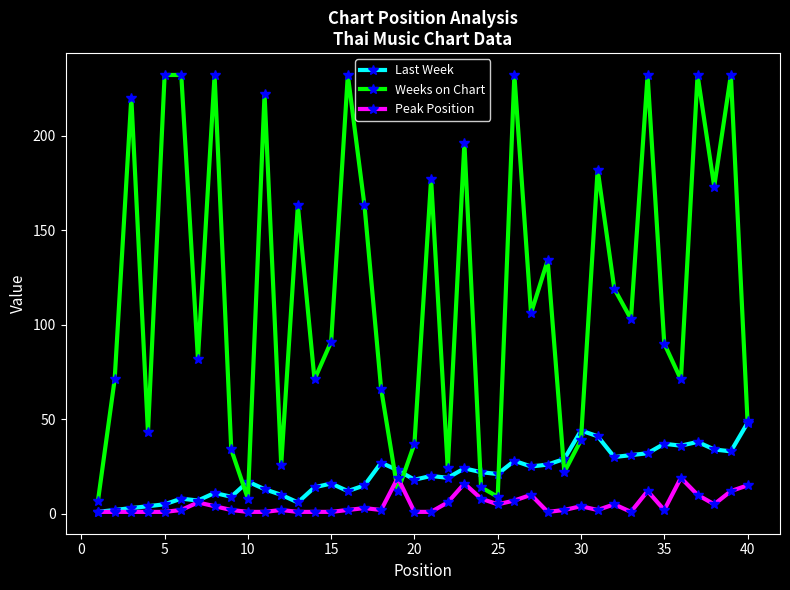

True or false: Peak Position and Weeks on Chart intersect in this chart.

True